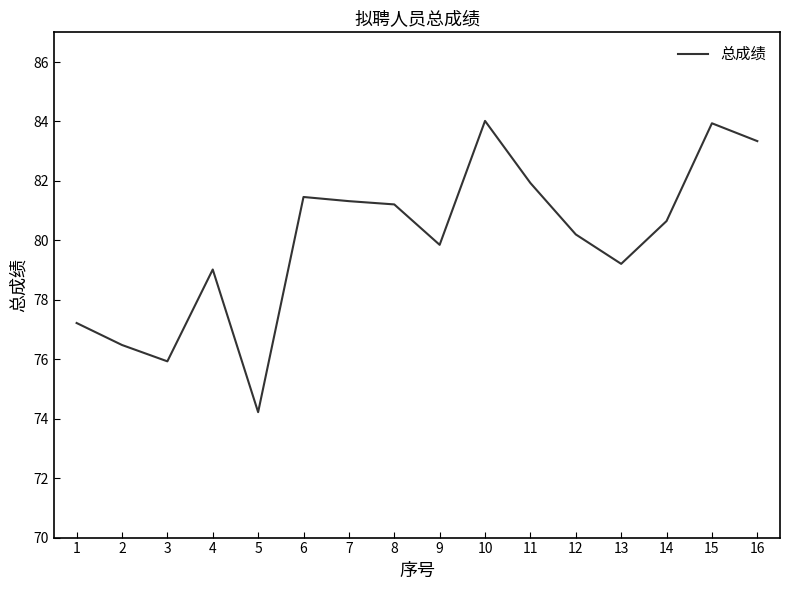

Which has a higher value, 15 or 12?

15